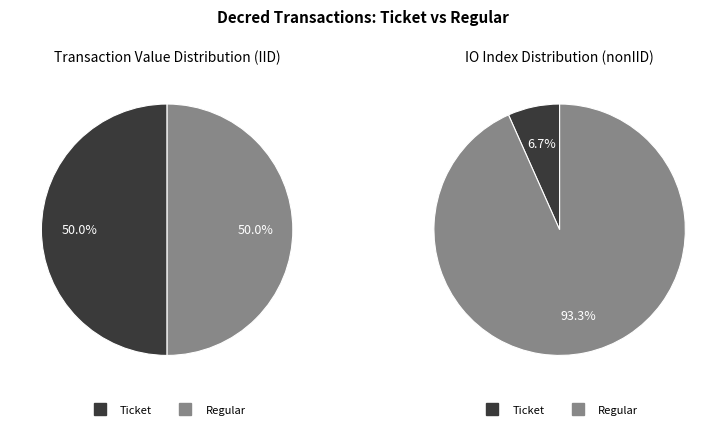

Which series changed the most between io_index and value?

Ticket